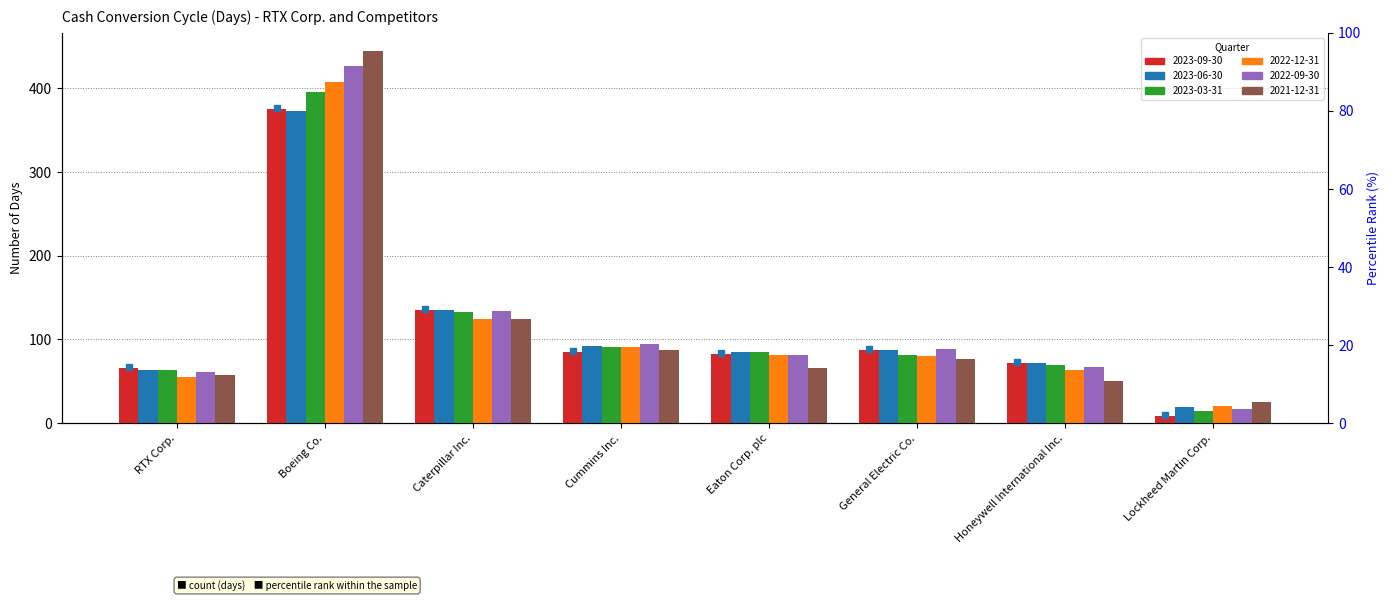

What value does the 2022-12-31 series have at Cummins Inc., to the nearest 50?

100